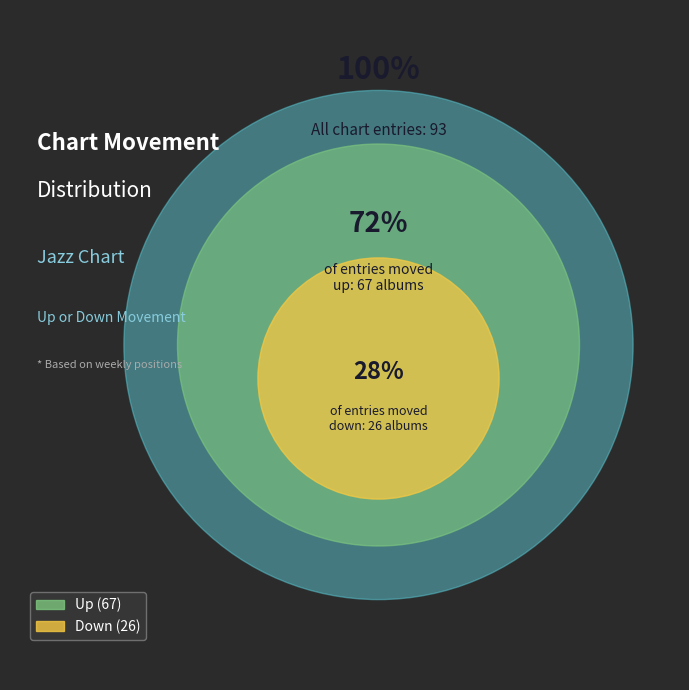

What is the majority slice?

up